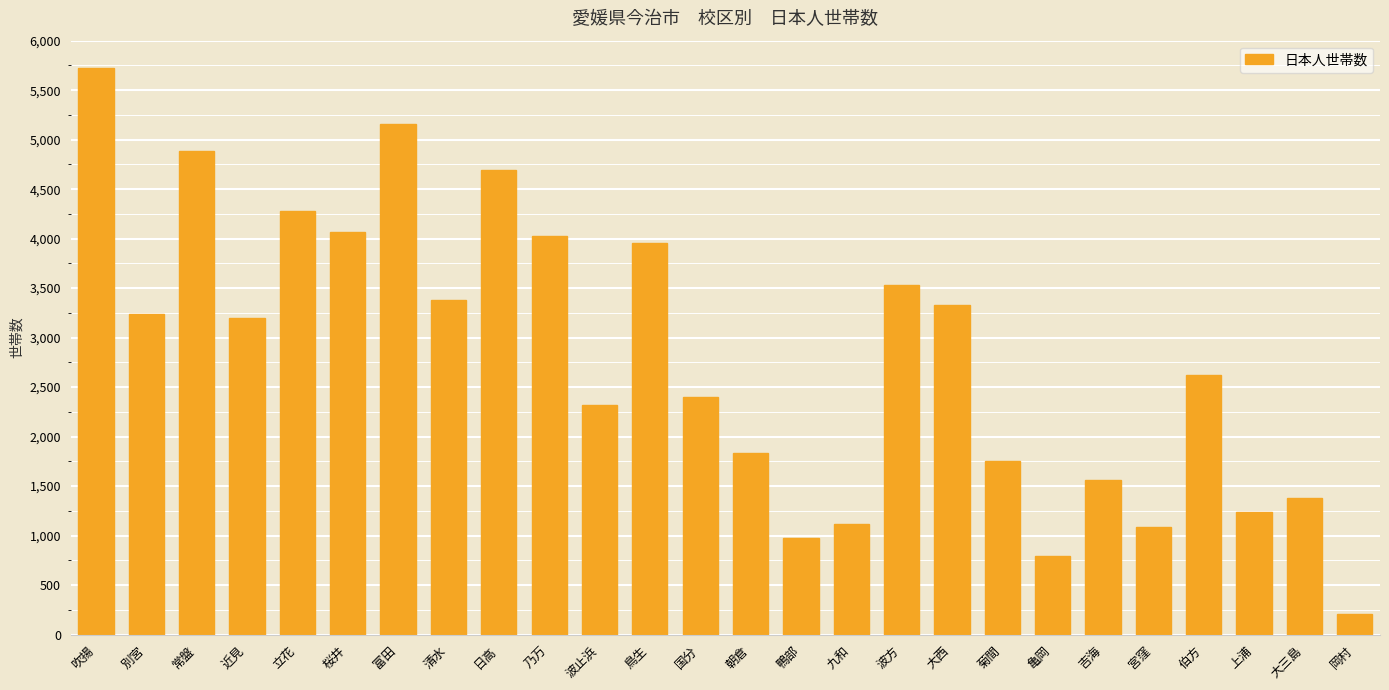

Between 清水 and 立花, which is larger?

立花